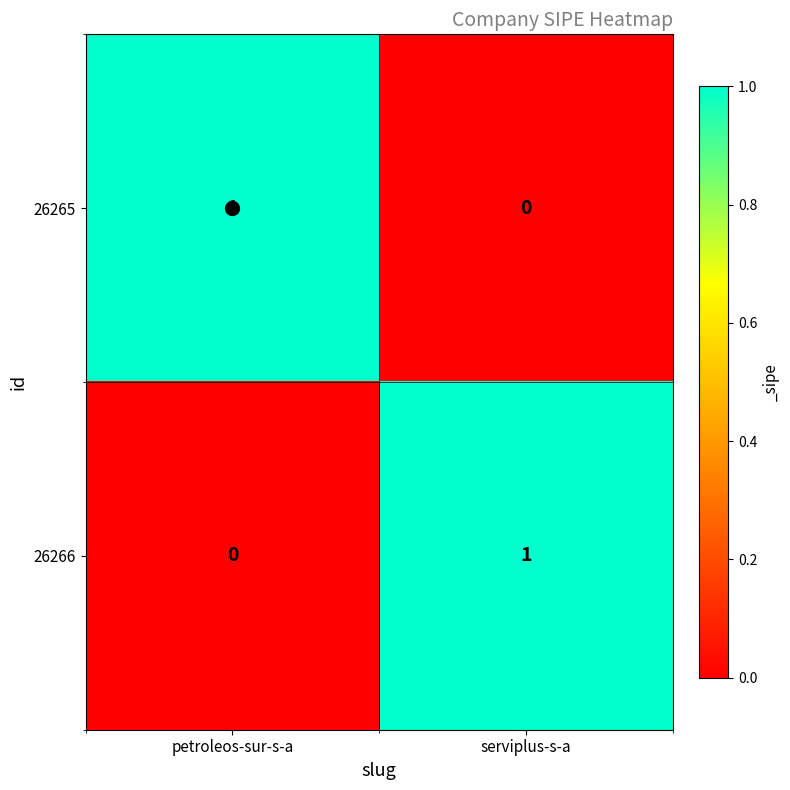

At petroleos-sur-s-a, list the series in order from largest to smallest.

26265, 26266